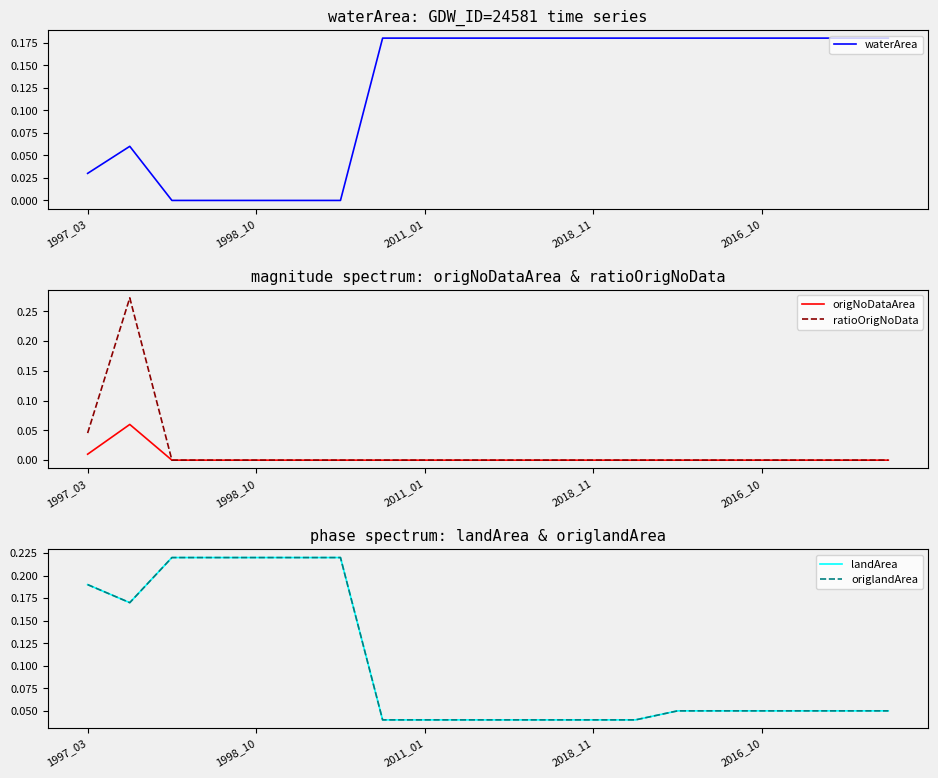

Is it true that origNoDataArea equals -0.0 at 18?

False